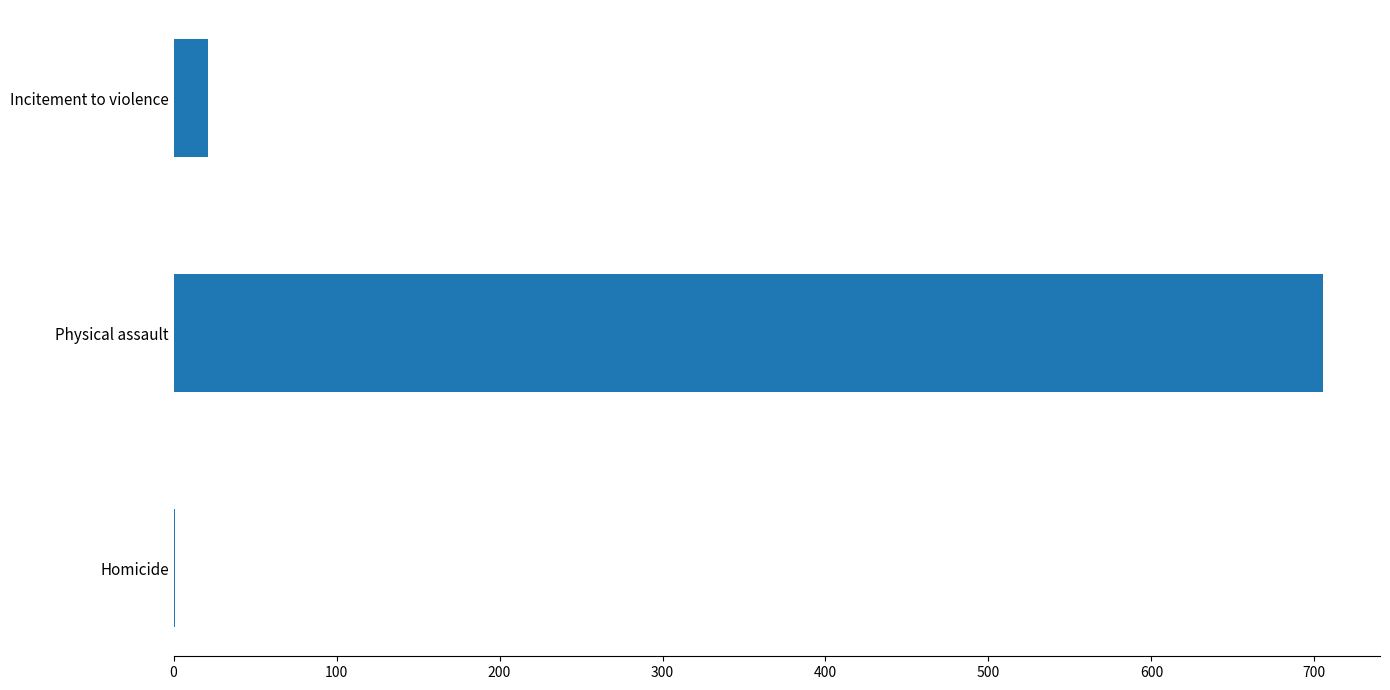

At which label is the value closest to 353?

Incitement to violence